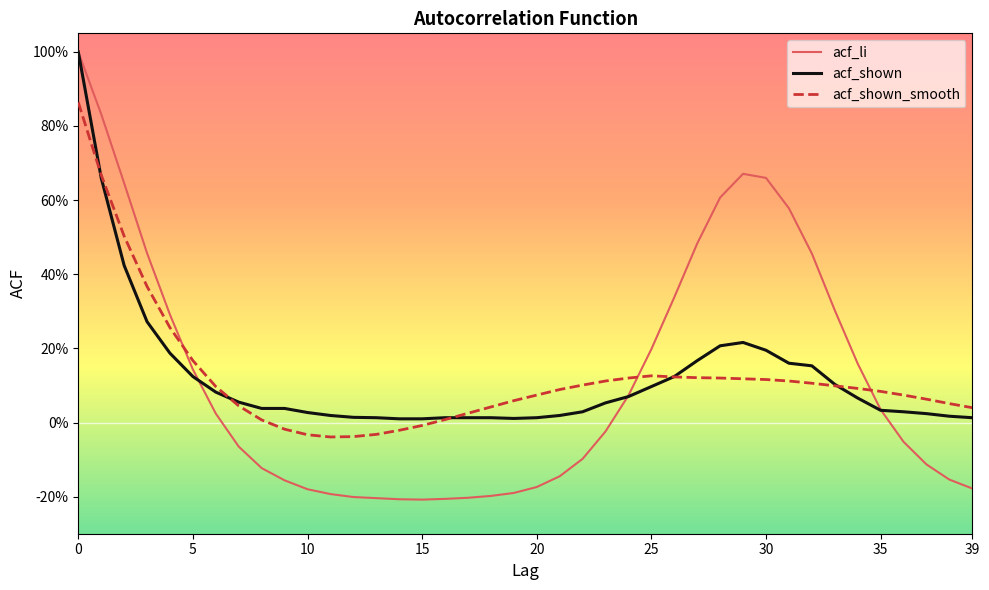

Where is acf_shown nearest to the value 0?

14